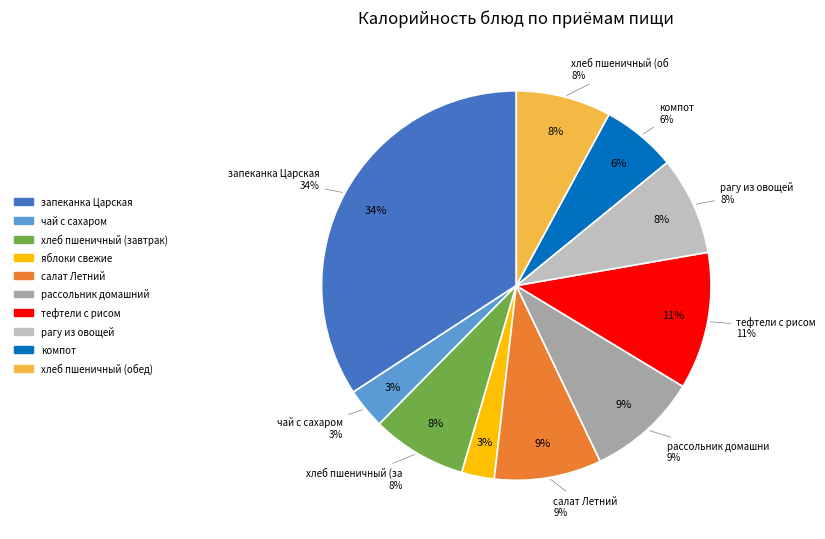

Which slice is the smallest?

яблоки свежие